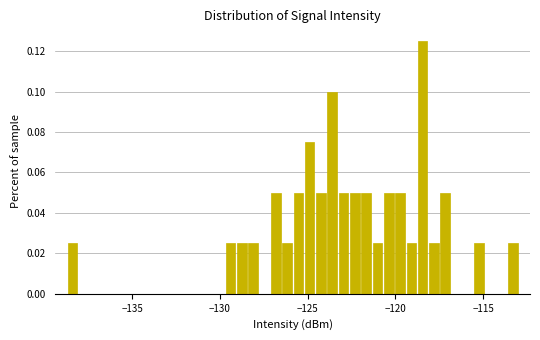

Around what value on the x-axis is the tallest bar? Give the approximate position of its centre, as read against the axis.

-118.5